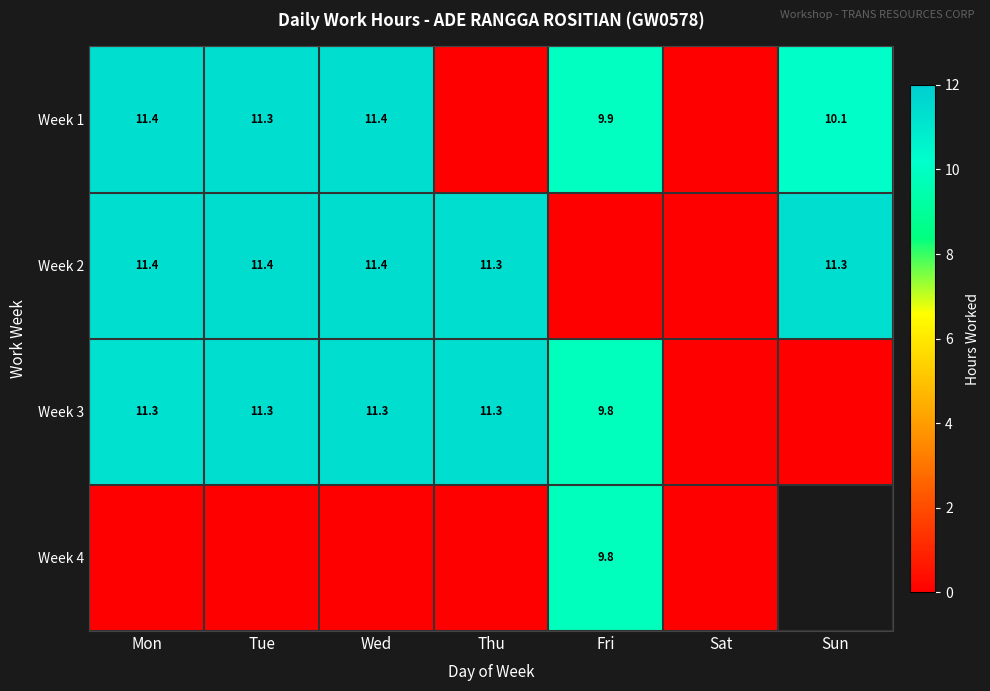

Which series has the widest spread of values?

Week 2